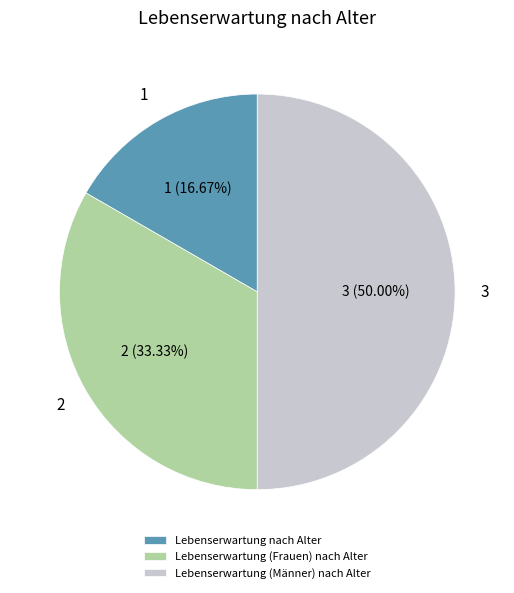

Approximately how many times larger is the value at Lebenserwartung nach Alter compared to Lebenserwartung (Frauen) nach Alter?

0.5